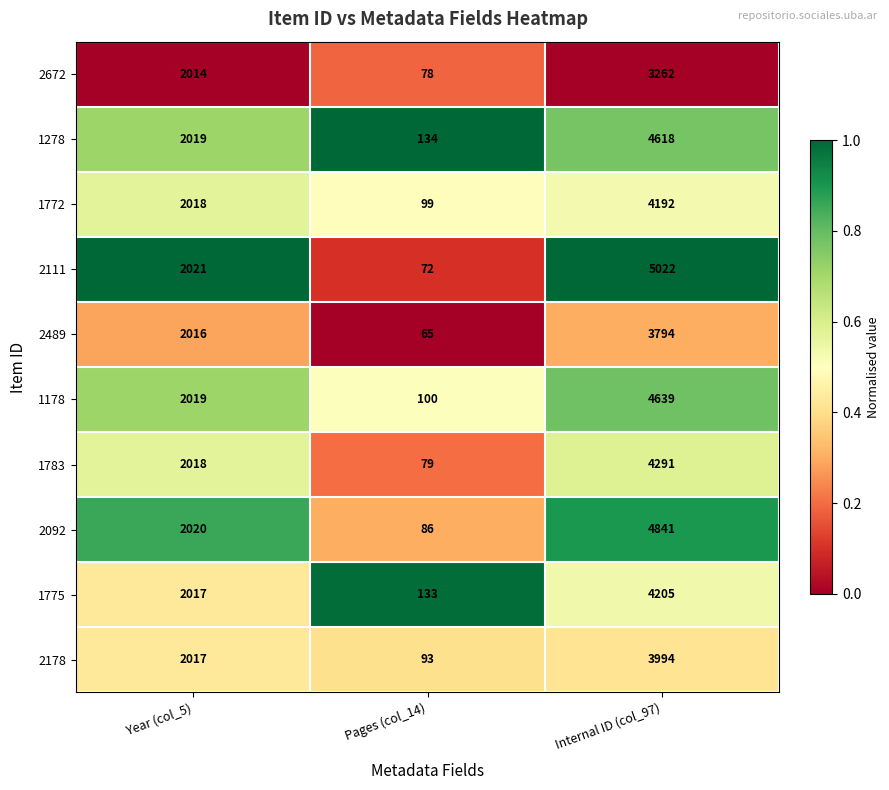

At which category does the chart reach its minimum across all series?

Pages (col_14)